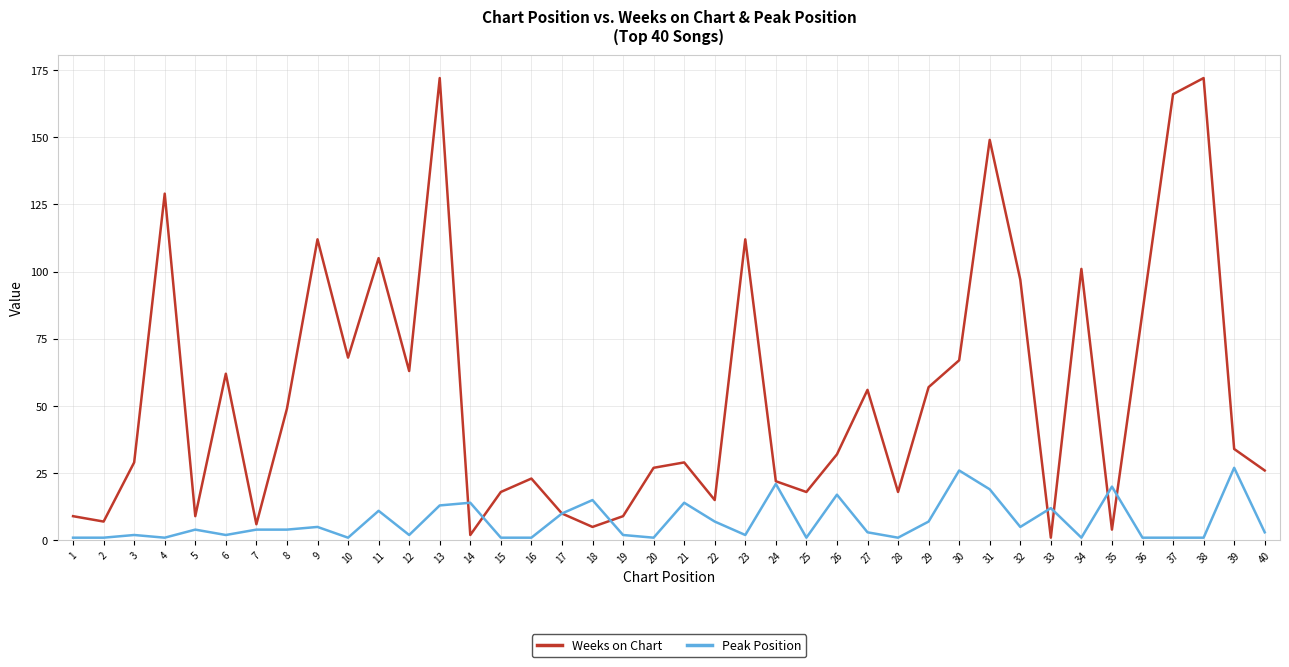

Is the value of Weeks on Chart at 23 greater than the value of Peak Position at 15?

Yes